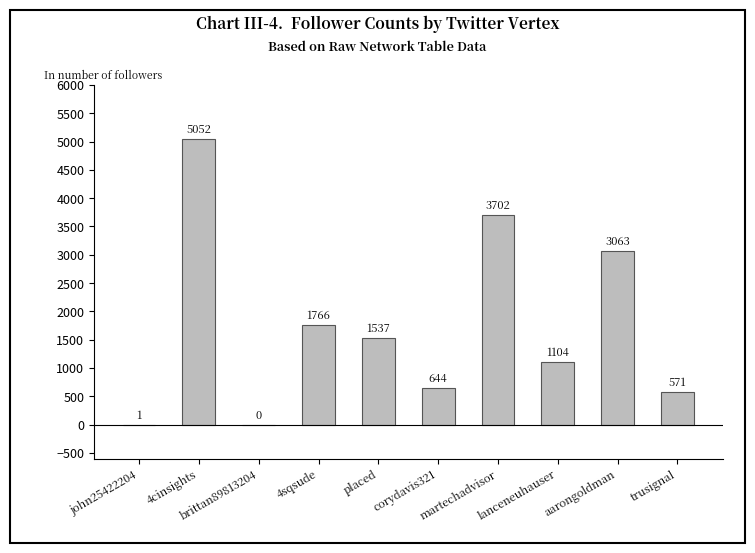

What is the maximum value shown in the chart?

5052